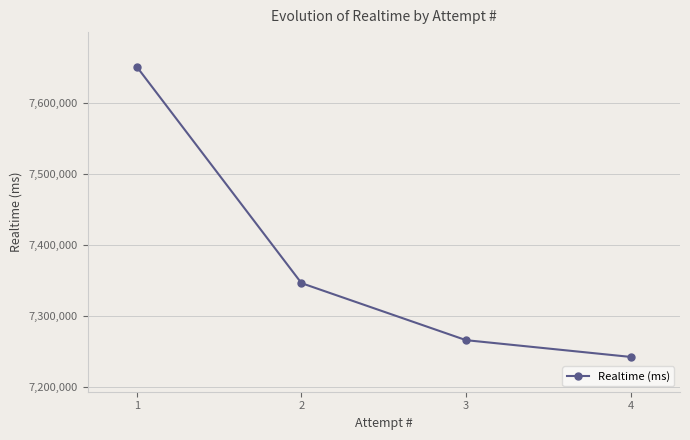

What is the value of the 3rd point from the left?

7266264